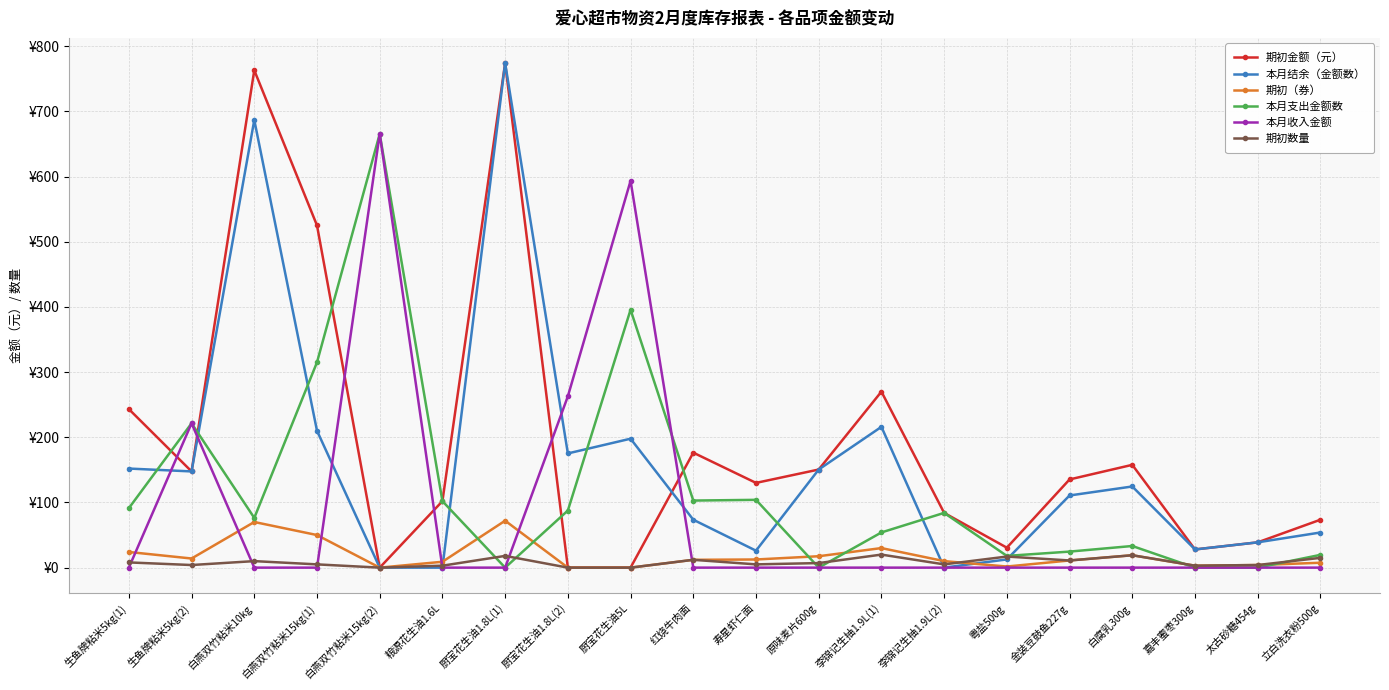

True or false: 本月结余（金额数） has a value of 83.5 at 厨宝花生油1.8L(2).

False